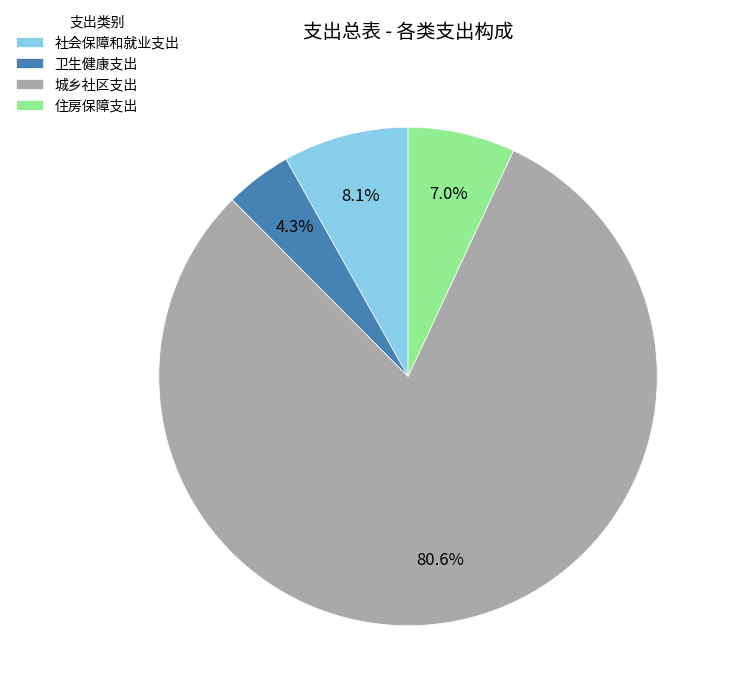

Rank the categories by value from highest to lowest.

城乡社区支出, 社会保障和就业支出, 住房保障支出, 卫生健康支出